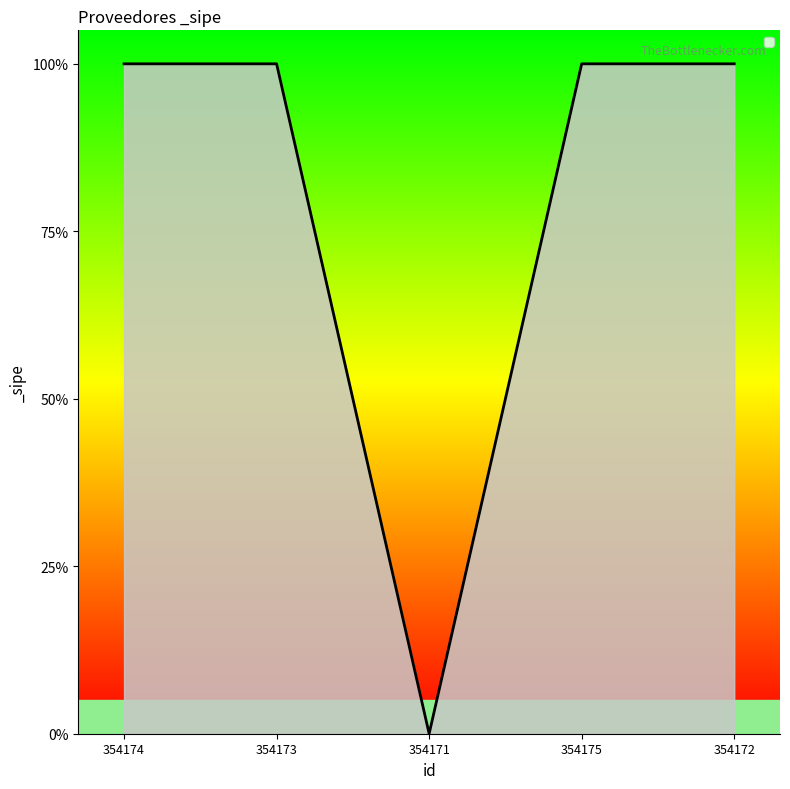

What is the label of the 2nd point from the left?

354173